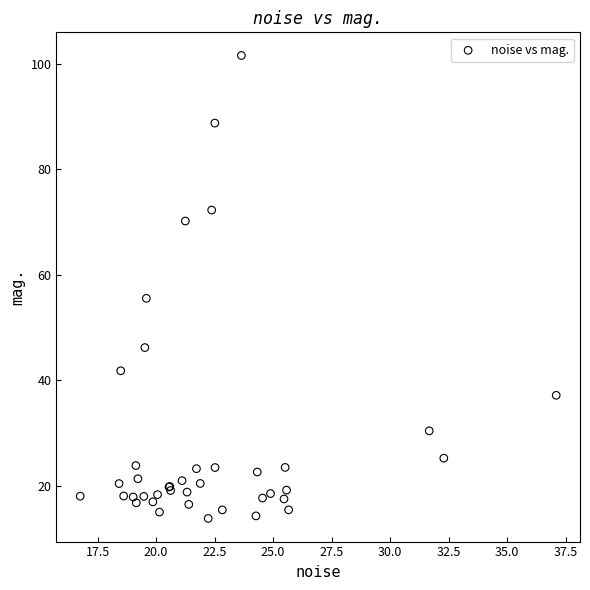

What Y value in the scatter plot is closest to 57?

55.5